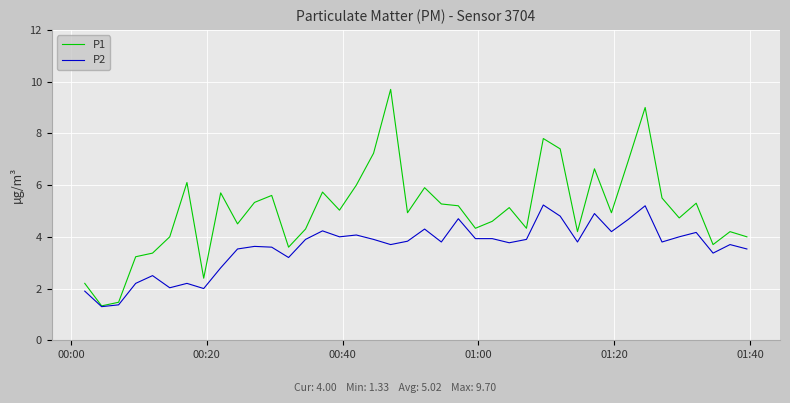

Which series has the largest total across all categories?

P1